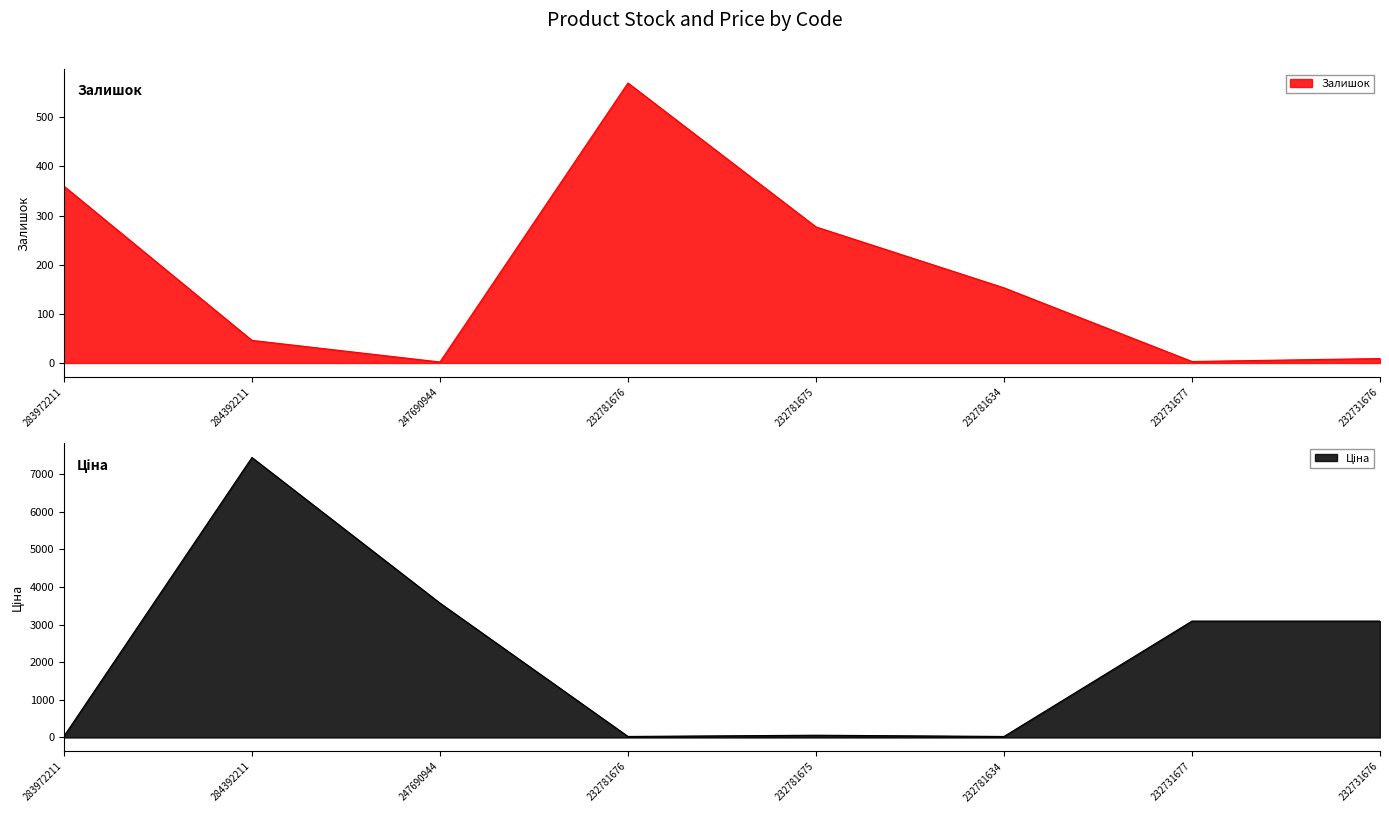

What is the average value of the Залишок series?

178